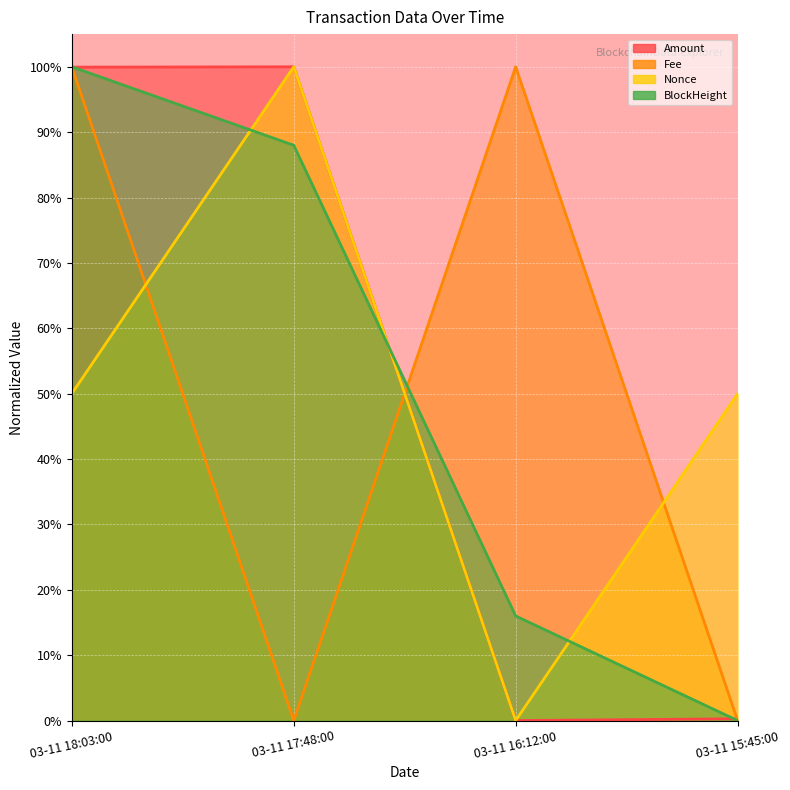

Is it true that BlockHeight equals 0.2 at 03-11 16:12:00?

True